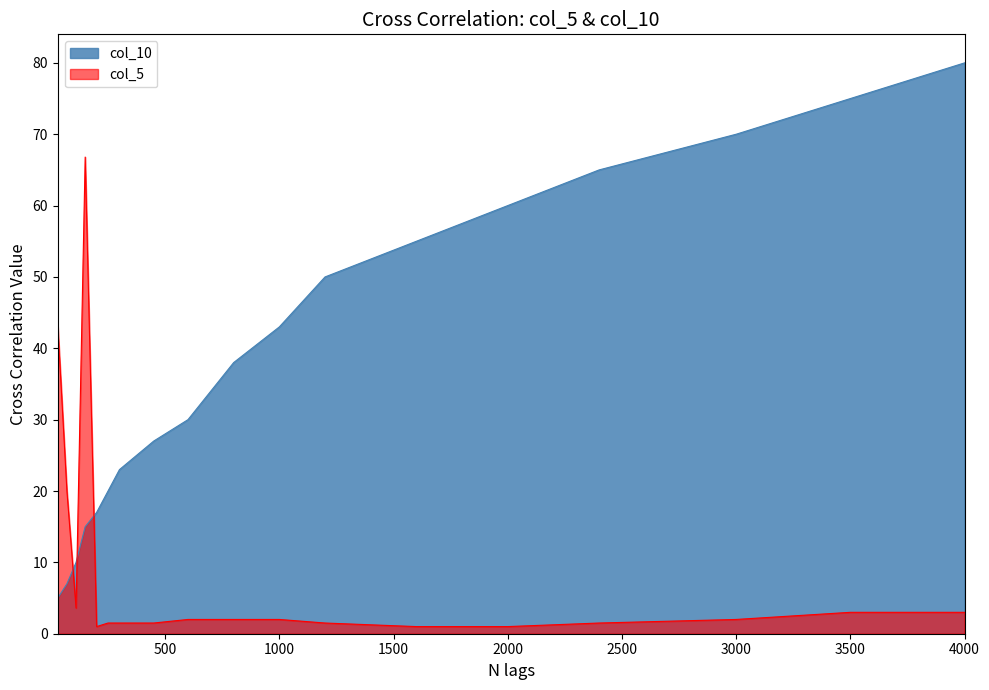

Rank the categories by col_5 value from highest to lowest.

150, 30, 70, 110, 3500, 4000, 600, 800, 1000, 3000, 250, 300, 450, 1200, 2400, 200, 1600, 2000